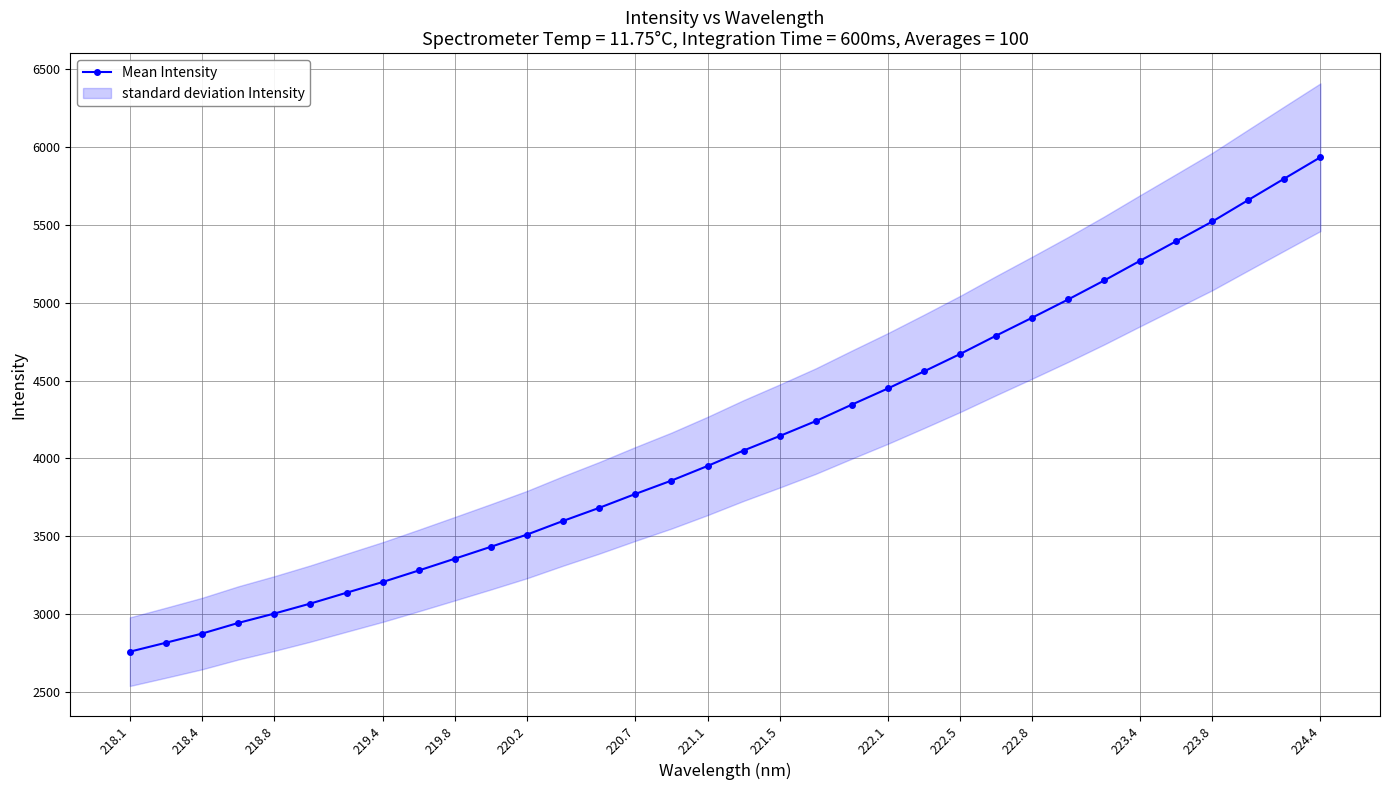

How many values in the Mean Intensity series exceed 4050?

17